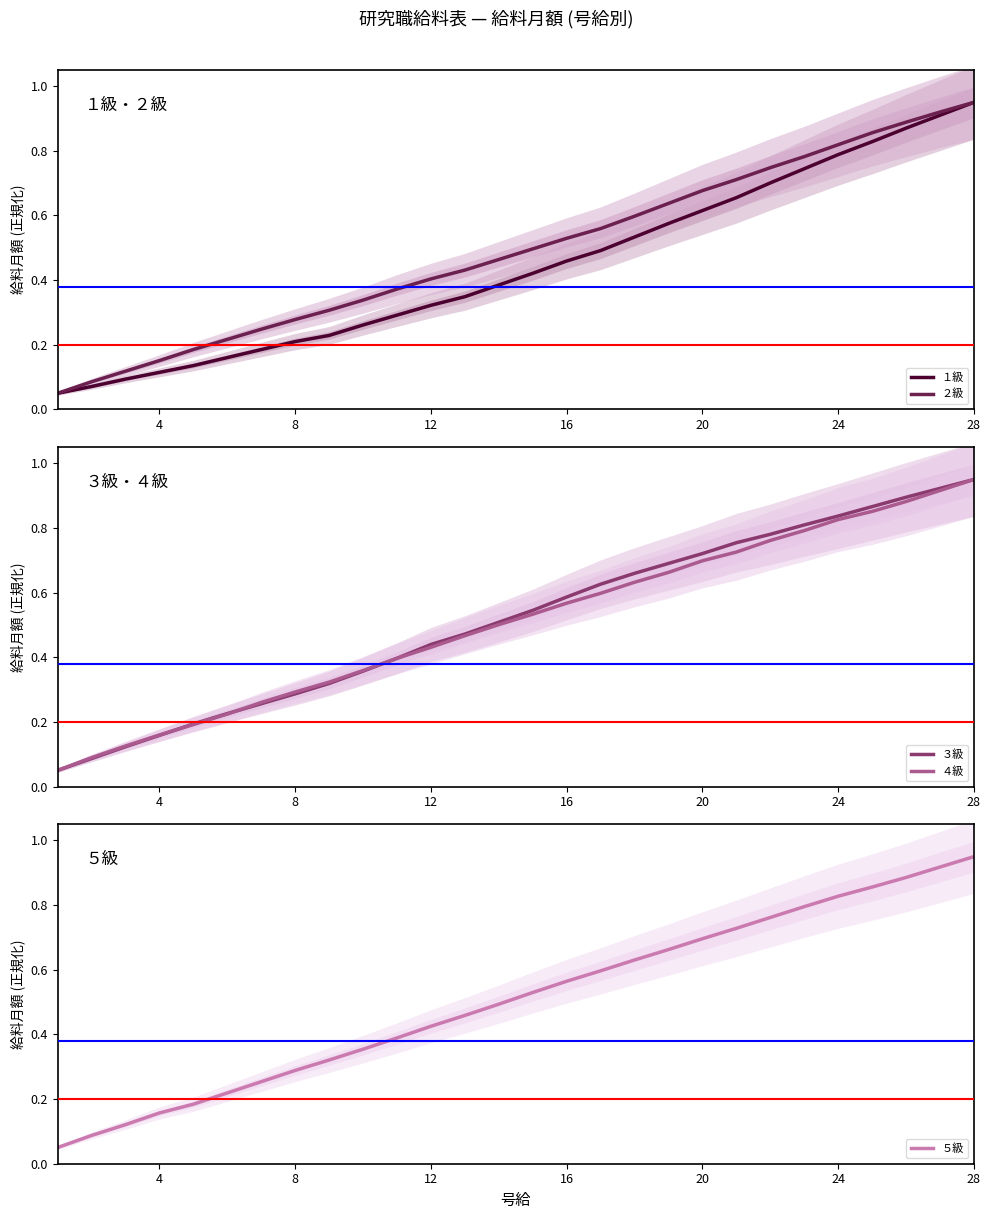

True or false: ２級 and ５級 intersect in this chart.

True